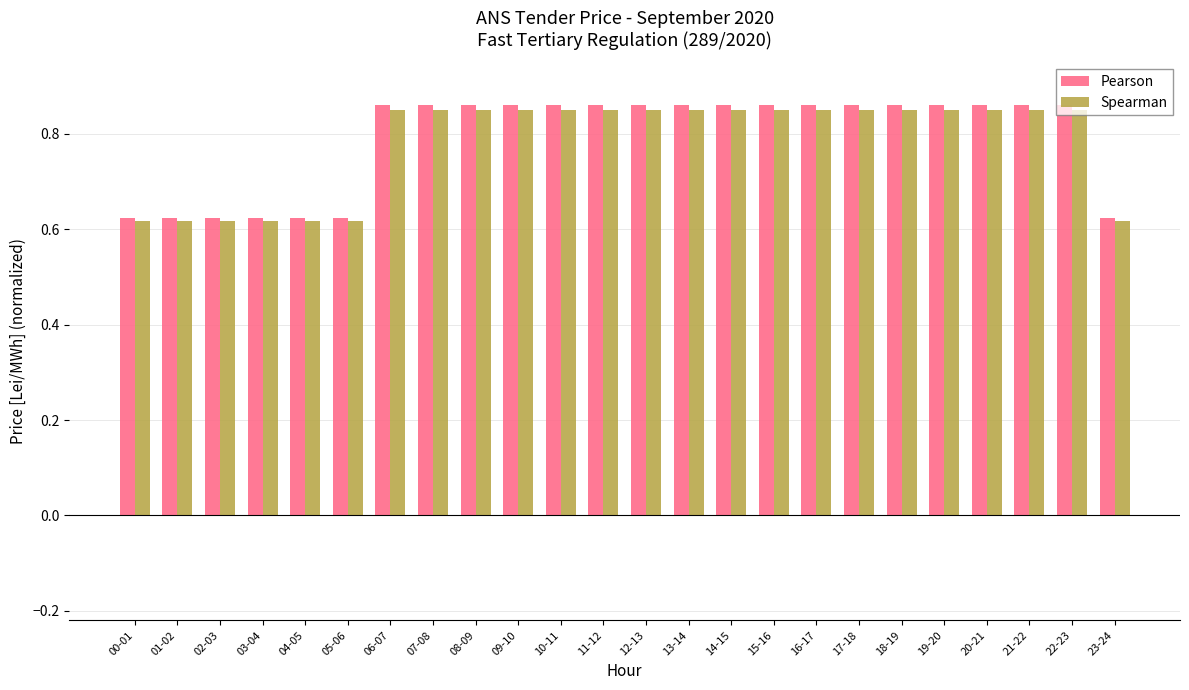

What is the label of the 19th bar from the right?

05-06